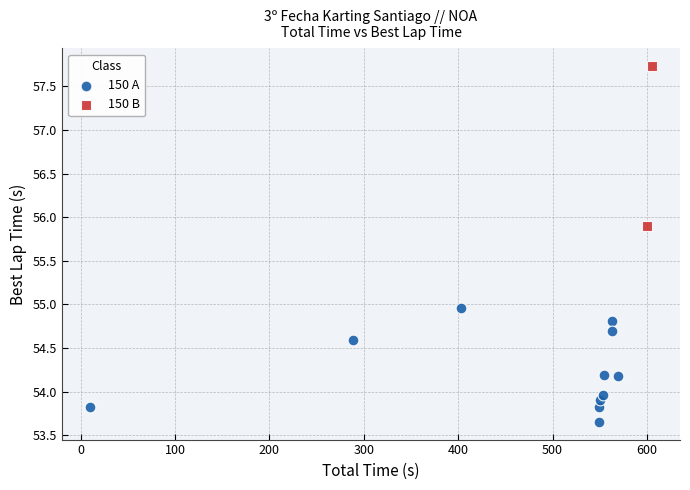

What are all the series names shown in the legend?

150 A, 150 B